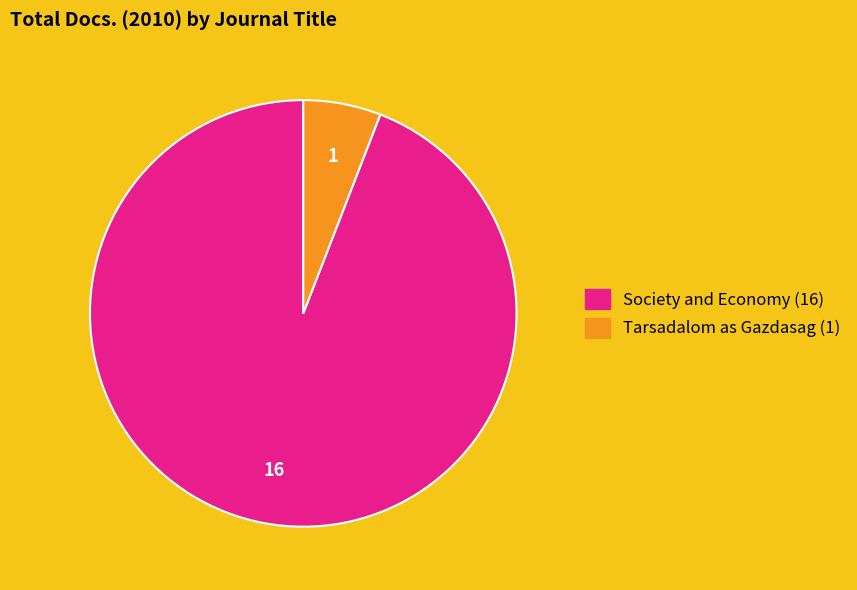

Which slice represents more than half of the pie?

Society and Economy